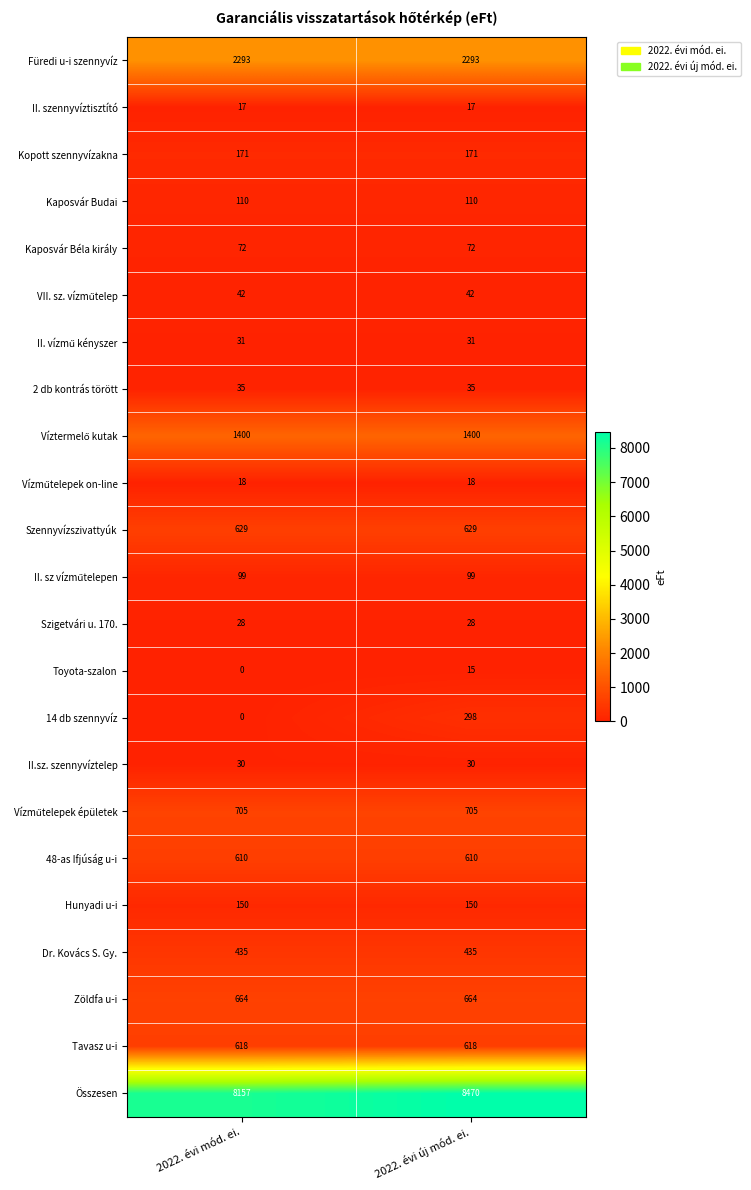

How many categories are shown in the chart?

2